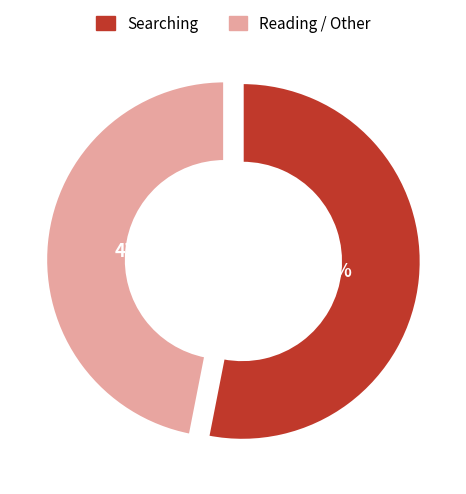

What is the ratio of the value at Reading / Other to the value at Searching?

0.9